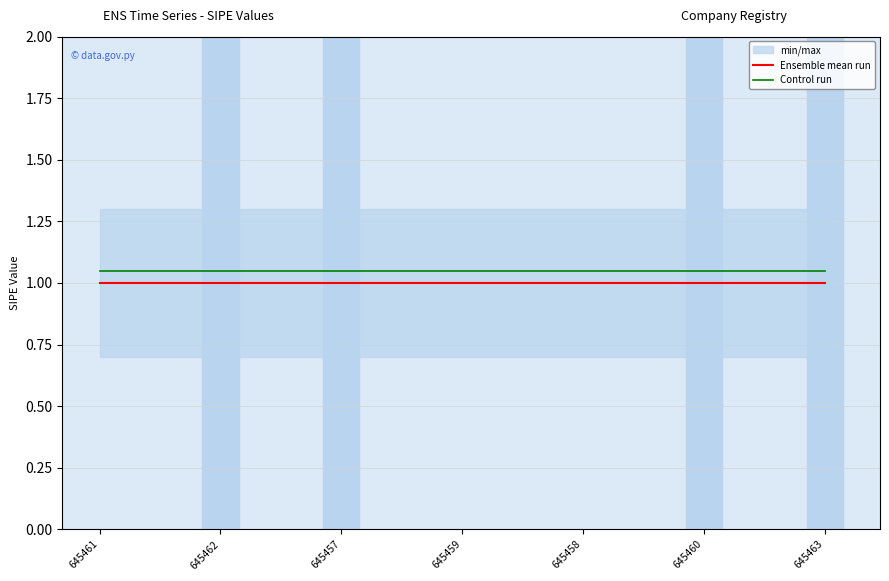

Which label corresponds to the smallest value in the chart?

645461